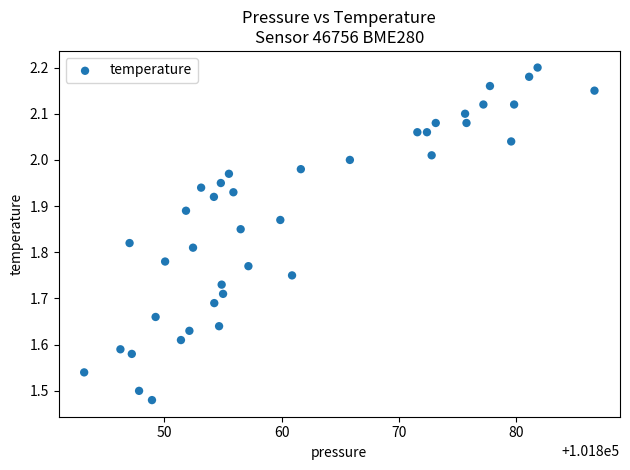

What is the range of X values (max minus min)?

43.5